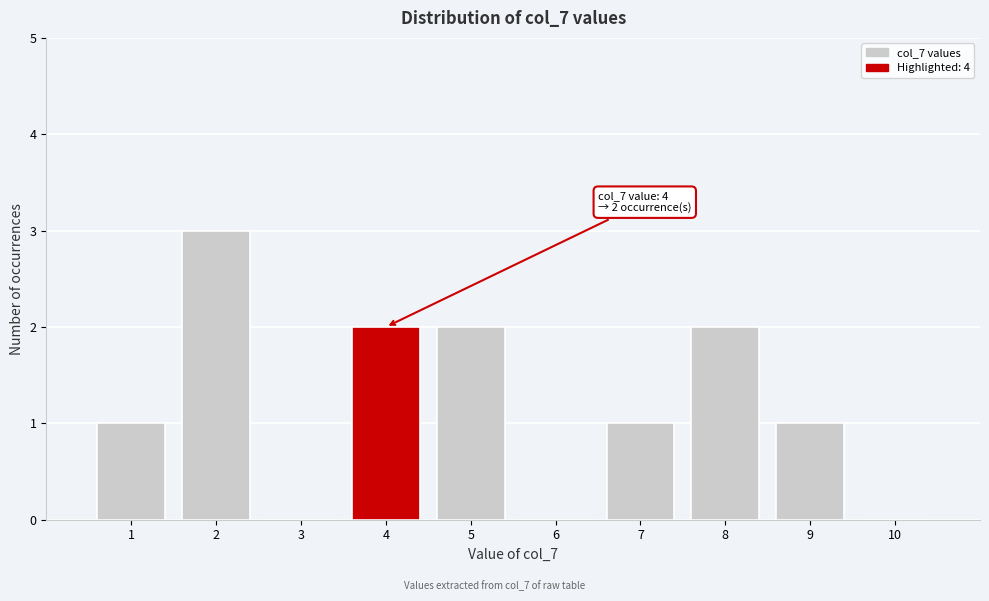

Over which range of the x-axis is the bar tallest?

1.5 to 2.5